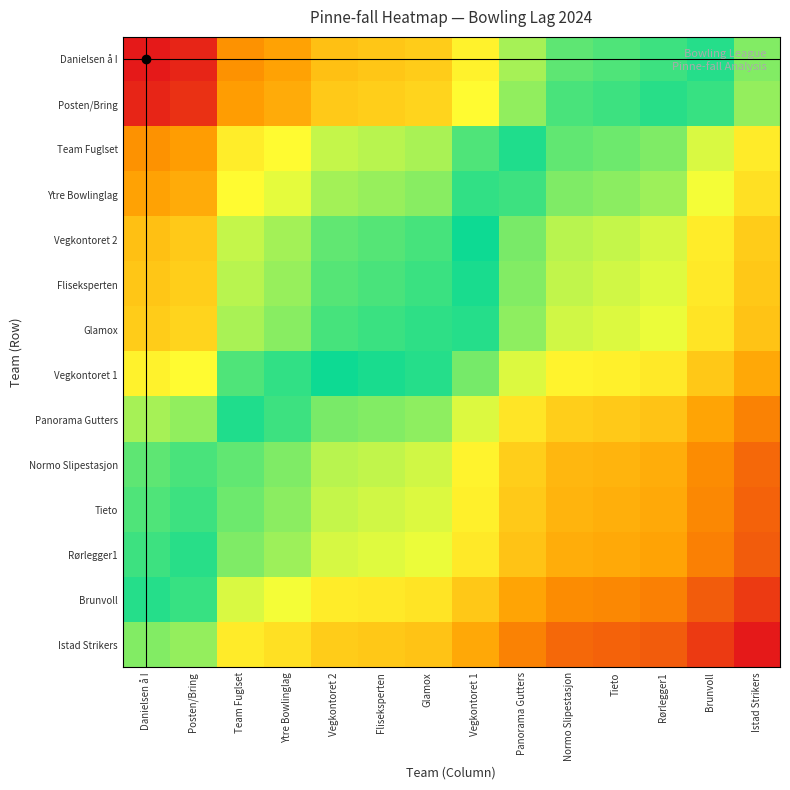

Reading right to left, list all the values displayed in this chart.

Danielsen å I: Istad Strikers=0.4	Brunvoll=0.5	Rørlegger1=0.5	Tieto=0.6	Normo Slipestasjon=0.6	Panorama Gutters=0.6	Vegkontoret 1=0.7	Glamox=0.7	Fliseksperten=0.8	Vegkontoret 2=0.8	Ytre Bowlinglag=0.8	Team Fuglset=0.8	Posten/Bring=1.0	Danielsen å I=1.0
Posten/Bring: Istad Strikers=0.4	Brunvoll=0.5	Rørlegger1=0.5	Tieto=0.5	Normo Slipestasjon=0.5	Panorama Gutters=0.6	Vegkontoret 1=0.7	Glamox=0.7	Fliseksperten=0.7	Vegkontoret 2=0.8	Ytre Bowlinglag=0.8	Team Fuglset=0.8	Posten/Bring=1.0	Danielsen å I=1.0
Team Fuglset: Istad Strikers=0.3	Brunvoll=0.4	Rørlegger1=0.4	Tieto=0.4	Normo Slipestasjon=0.4	Panorama Gutters=0.5	Vegkontoret 1=0.6	Glamox=0.6	Fliseksperten=0.6	Vegkontoret 2=0.6	Ytre Bowlinglag=0.7	Team Fuglset=0.7	Posten/Bring=0.8	Danielsen å I=0.8
Ytre Bowlinglag: Istad Strikers=0.3	Brunvoll=0.3	Rørlegger1=0.4	Tieto=0.4	Normo Slipestasjon=0.4	Panorama Gutters=0.5	Vegkontoret 1=0.5	Glamox=0.6	Fliseksperten=0.6	Vegkontoret 2=0.6	Ytre Bowlinglag=0.7	Team Fuglset=0.7	Posten/Bring=0.8	Danielsen å I=0.8
Vegkontoret 2: Istad Strikers=0.3	Brunvoll=0.3	Rørlegger1=0.4	Tieto=0.4	Normo Slipestasjon=0.4	Panorama Gutters=0.4	Vegkontoret 1=0.5	Glamox=0.5	Fliseksperten=0.6	Vegkontoret 2=0.6	Ytre Bowlinglag=0.6	Team Fuglset=0.6	Posten/Bring=0.8	Danielsen å I=0.8
Fliseksperten: Istad Strikers=0.2	Brunvoll=0.3	Rørlegger1=0.4	Tieto=0.4	Normo Slipestasjon=0.4	Panorama Gutters=0.4	Vegkontoret 1=0.5	Glamox=0.5	Fliseksperten=0.5	Vegkontoret 2=0.6	Ytre Bowlinglag=0.6	Team Fuglset=0.6	Posten/Bring=0.7	Danielsen å I=0.8
Glamox: Istad Strikers=0.2	Brunvoll=0.3	Rørlegger1=0.3	Tieto=0.4	Normo Slipestasjon=0.4	Panorama Gutters=0.4	Vegkontoret 1=0.5	Glamox=0.5	Fliseksperten=0.5	Vegkontoret 2=0.5	Ytre Bowlinglag=0.6	Team Fuglset=0.6	Posten/Bring=0.7	Danielsen å I=0.7
Vegkontoret 1: Istad Strikers=0.2	Brunvoll=0.2	Rørlegger1=0.3	Tieto=0.3	Normo Slipestasjon=0.3	Panorama Gutters=0.4	Vegkontoret 1=0.4	Glamox=0.5	Fliseksperten=0.5	Vegkontoret 2=0.5	Ytre Bowlinglag=0.5	Team Fuglset=0.6	Posten/Bring=0.7	Danielsen å I=0.7
Panorama Gutters: Istad Strikers=0.1	Brunvoll=0.2	Rørlegger1=0.2	Tieto=0.2	Normo Slipestasjon=0.3	Panorama Gutters=0.3	Vegkontoret 1=0.4	Glamox=0.4	Fliseksperten=0.4	Vegkontoret 2=0.4	Ytre Bowlinglag=0.5	Team Fuglset=0.5	Posten/Bring=0.6	Danielsen å I=0.6
Normo Slipestasjon: Istad Strikers=0.1	Brunvoll=0.2	Rørlegger1=0.2	Tieto=0.2	Normo Slipestasjon=0.2	Panorama Gutters=0.3	Vegkontoret 1=0.3	Glamox=0.4	Fliseksperten=0.4	Vegkontoret 2=0.4	Ytre Bowlinglag=0.4	Team Fuglset=0.4	Posten/Bring=0.5	Danielsen å I=0.6
Tieto: Istad Strikers=0.1	Brunvoll=0.1	Rørlegger1=0.2	Tieto=0.2	Normo Slipestasjon=0.2	Panorama Gutters=0.2	Vegkontoret 1=0.3	Glamox=0.4	Fliseksperten=0.4	Vegkontoret 2=0.4	Ytre Bowlinglag=0.4	Team Fuglset=0.4	Posten/Bring=0.5	Danielsen å I=0.6
Rørlegger1: Istad Strikers=0.1	Brunvoll=0.1	Rørlegger1=0.2	Tieto=0.2	Normo Slipestasjon=0.2	Panorama Gutters=0.2	Vegkontoret 1=0.3	Glamox=0.3	Fliseksperten=0.4	Vegkontoret 2=0.4	Ytre Bowlinglag=0.4	Team Fuglset=0.4	Posten/Bring=0.5	Danielsen å I=0.5
Brunvoll: Istad Strikers=0.0	Brunvoll=0.1	Rørlegger1=0.1	Tieto=0.1	Normo Slipestasjon=0.2	Panorama Gutters=0.2	Vegkontoret 1=0.2	Glamox=0.3	Fliseksperten=0.3	Vegkontoret 2=0.3	Ytre Bowlinglag=0.3	Team Fuglset=0.4	Posten/Bring=0.5	Danielsen å I=0.5
Istad Strikers: Istad Strikers=0.0	Brunvoll=0.0	Rørlegger1=0.1	Tieto=0.1	Normo Slipestasjon=0.1	Panorama Gutters=0.1	Vegkontoret 1=0.2	Glamox=0.2	Fliseksperten=0.2	Vegkontoret 2=0.3	Ytre Bowlinglag=0.3	Team Fuglset=0.3	Posten/Bring=0.4	Danielsen å I=0.4